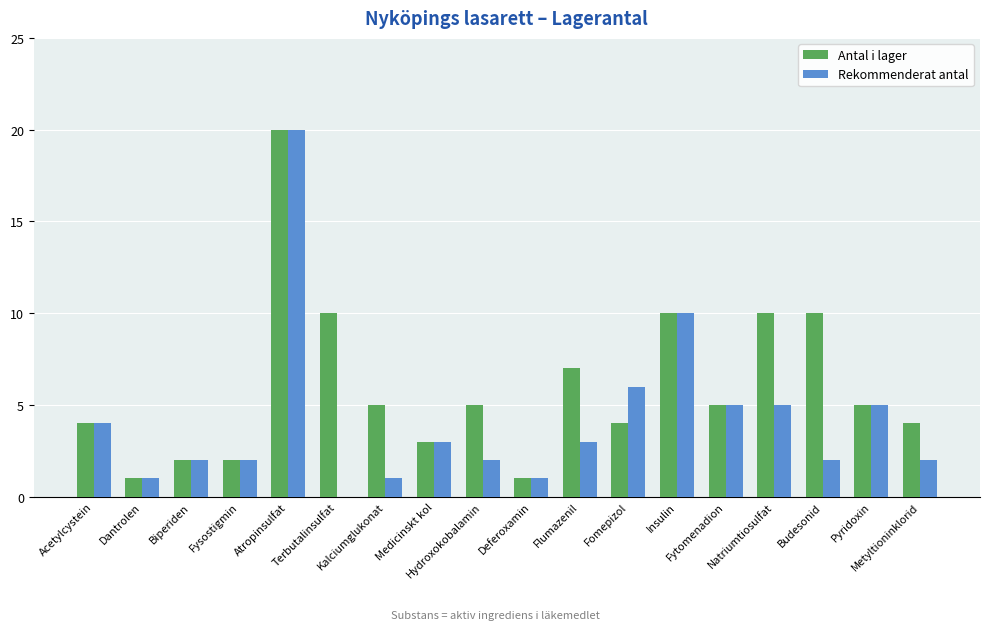

What is the sum of all Rekommenderat antal values?

74